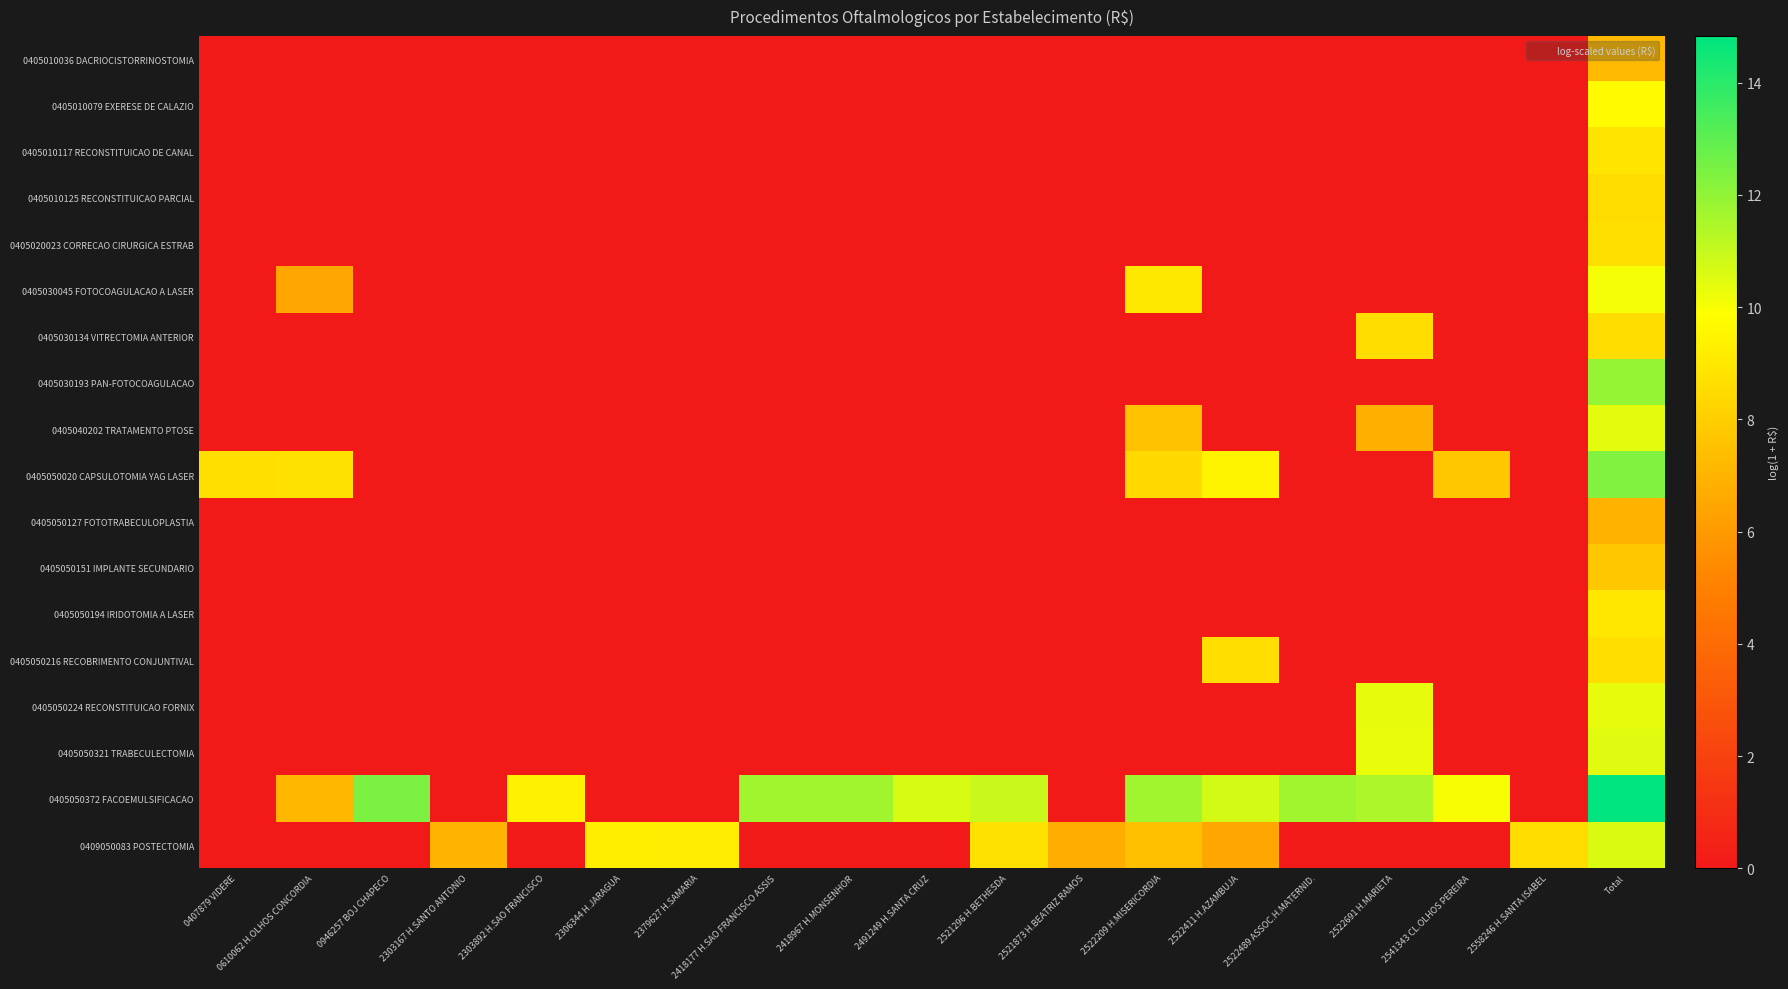

Reading left to right, transcribe all the data shown in this chart.

0405010036 DACRIOCISTORRINOSTOMIA: 0407879 VIDERE=0.0	0610062 H.OLHOS CONCORDIA=0.0	0946257 BOJ CHAPECO=0.0	2303167 H.SANTO ANTONIO=0.0	2303892 H.SAO FRANCISCO=0.0	2306344 H.JARAGUA=0.0	2379627 H.SAMARIA=0.0	2418177 H.SAO FRANCISCO ASSIS=0.0	2418967 H.MONSENHOR=0.0	2491249 H.SANTA CRUZ=0.0	2521296 H.BETHESDA=0.0	2521873 H.BEATRIZ RAMOS=0.0	2522209 H.MISERICORDIA=0.0	2522411 H.AZAMBUJA=0.0	2522489 ASSOC.H.MATERNID.=0.0	2522691 H.MARIETA=0.0	2541343 CL.OLHOS PEREIRA=0.0	2558246 H.SANTA ISABEL=0.0	Total=7.2
0405010079 EXERESE DE CALAZIO: 0407879 VIDERE=0.0	0610062 H.OLHOS CONCORDIA=0.0	0946257 BOJ CHAPECO=0.0	2303167 H.SANTO ANTONIO=0.0	2303892 H.SAO FRANCISCO=0.0	2306344 H.JARAGUA=0.0	2379627 H.SAMARIA=0.0	2418177 H.SAO FRANCISCO ASSIS=0.0	2418967 H.MONSENHOR=0.0	2491249 H.SANTA CRUZ=0.0	2521296 H.BETHESDA=0.0	2521873 H.BEATRIZ RAMOS=0.0	2522209 H.MISERICORDIA=0.0	2522411 H.AZAMBUJA=0.0	2522489 ASSOC.H.MATERNID.=0.0	2522691 H.MARIETA=0.0	2541343 CL.OLHOS PEREIRA=0.0	2558246 H.SANTA ISABEL=0.0	Total=9.7
0405010117 RECONSTITUICAO DE CANAL: 0407879 VIDERE=0.0	0610062 H.OLHOS CONCORDIA=0.0	0946257 BOJ CHAPECO=0.0	2303167 H.SANTO ANTONIO=0.0	2303892 H.SAO FRANCISCO=0.0	2306344 H.JARAGUA=0.0	2379627 H.SAMARIA=0.0	2418177 H.SAO FRANCISCO ASSIS=0.0	2418967 H.MONSENHOR=0.0	2491249 H.SANTA CRUZ=0.0	2521296 H.BETHESDA=0.0	2521873 H.BEATRIZ RAMOS=0.0	2522209 H.MISERICORDIA=0.0	2522411 H.AZAMBUJA=0.0	2522489 ASSOC.H.MATERNID.=0.0	2522691 H.MARIETA=0.0	2541343 CL.OLHOS PEREIRA=0.0	2558246 H.SANTA ISABEL=0.0	Total=8.8
0405010125 RECONSTITUICAO PARCIAL: 0407879 VIDERE=0.0	0610062 H.OLHOS CONCORDIA=0.0	0946257 BOJ CHAPECO=0.0	2303167 H.SANTO ANTONIO=0.0	2303892 H.SAO FRANCISCO=0.0	2306344 H.JARAGUA=0.0	2379627 H.SAMARIA=0.0	2418177 H.SAO FRANCISCO ASSIS=0.0	2418967 H.MONSENHOR=0.0	2491249 H.SANTA CRUZ=0.0	2521296 H.BETHESDA=0.0	2521873 H.BEATRIZ RAMOS=0.0	2522209 H.MISERICORDIA=0.0	2522411 H.AZAMBUJA=0.0	2522489 ASSOC.H.MATERNID.=0.0	2522691 H.MARIETA=0.0	2541343 CL.OLHOS PEREIRA=0.0	2558246 H.SANTA ISABEL=0.0	Total=8.6
0405020023 CORRECAO CIRURGICA ESTRAB: 0407879 VIDERE=0.0	0610062 H.OLHOS CONCORDIA=0.0	0946257 BOJ CHAPECO=0.0	2303167 H.SANTO ANTONIO=0.0	2303892 H.SAO FRANCISCO=0.0	2306344 H.JARAGUA=0.0	2379627 H.SAMARIA=0.0	2418177 H.SAO FRANCISCO ASSIS=0.0	2418967 H.MONSENHOR=0.0	2491249 H.SANTA CRUZ=0.0	2521296 H.BETHESDA=0.0	2521873 H.BEATRIZ RAMOS=0.0	2522209 H.MISERICORDIA=0.0	2522411 H.AZAMBUJA=0.0	2522489 ASSOC.H.MATERNID.=0.0	2522691 H.MARIETA=0.0	2541343 CL.OLHOS PEREIRA=0.0	2558246 H.SANTA ISABEL=0.0	Total=8.7
0405030045 FOTOCOAGULACAO A LASER: 0407879 VIDERE=0.0	0610062 H.OLHOS CONCORDIA=6.5	0946257 BOJ CHAPECO=0.0	2303167 H.SANTO ANTONIO=0.0	2303892 H.SAO FRANCISCO=0.0	2306344 H.JARAGUA=0.0	2379627 H.SAMARIA=0.0	2418177 H.SAO FRANCISCO ASSIS=0.0	2418967 H.MONSENHOR=0.0	2491249 H.SANTA CRUZ=0.0	2521296 H.BETHESDA=0.0	2521873 H.BEATRIZ RAMOS=0.0	2522209 H.MISERICORDIA=9.0	2522411 H.AZAMBUJA=0.0	2522489 ASSOC.H.MATERNID.=0.0	2522691 H.MARIETA=0.0	2541343 CL.OLHOS PEREIRA=0.0	2558246 H.SANTA ISABEL=0.0	Total=10.1
0405030134 VITRECTOMIA ANTERIOR: 0407879 VIDERE=0.0	0610062 H.OLHOS CONCORDIA=0.0	0946257 BOJ CHAPECO=0.0	2303167 H.SANTO ANTONIO=0.0	2303892 H.SAO FRANCISCO=0.0	2306344 H.JARAGUA=0.0	2379627 H.SAMARIA=0.0	2418177 H.SAO FRANCISCO ASSIS=0.0	2418967 H.MONSENHOR=0.0	2491249 H.SANTA CRUZ=0.0	2521296 H.BETHESDA=0.0	2521873 H.BEATRIZ RAMOS=0.0	2522209 H.MISERICORDIA=0.0	2522411 H.AZAMBUJA=0.0	2522489 ASSOC.H.MATERNID.=0.0	2522691 H.MARIETA=8.6	2541343 CL.OLHOS PEREIRA=0.0	2558246 H.SANTA ISABEL=0.0	Total=8.6
0405030193 PAN-FOTOCOAGULACAO: 0407879 VIDERE=0.0	0610062 H.OLHOS CONCORDIA=0.0	0946257 BOJ CHAPECO=0.0	2303167 H.SANTO ANTONIO=0.0	2303892 H.SAO FRANCISCO=0.0	2306344 H.JARAGUA=0.0	2379627 H.SAMARIA=0.0	2418177 H.SAO FRANCISCO ASSIS=0.0	2418967 H.MONSENHOR=0.0	2491249 H.SANTA CRUZ=0.0	2521296 H.BETHESDA=0.0	2521873 H.BEATRIZ RAMOS=0.0	2522209 H.MISERICORDIA=0.0	2522411 H.AZAMBUJA=0.0	2522489 ASSOC.H.MATERNID.=0.0	2522691 H.MARIETA=0.0	2541343 CL.OLHOS PEREIRA=0.0	2558246 H.SANTA ISABEL=0.0	Total=11.9
0405040202 TRATAMENTO PTOSE: 0407879 VIDERE=0.0	0610062 H.OLHOS CONCORDIA=0.0	0946257 BOJ CHAPECO=0.0	2303167 H.SANTO ANTONIO=0.0	2303892 H.SAO FRANCISCO=0.0	2306344 H.JARAGUA=0.0	2379627 H.SAMARIA=0.0	2418177 H.SAO FRANCISCO ASSIS=0.0	2418967 H.MONSENHOR=0.0	2491249 H.SANTA CRUZ=0.0	2521296 H.BETHESDA=0.0	2521873 H.BEATRIZ RAMOS=0.0	2522209 H.MISERICORDIA=7.5	2522411 H.AZAMBUJA=0.0	2522489 ASSOC.H.MATERNID.=0.0	2522691 H.MARIETA=6.8	2541343 CL.OLHOS PEREIRA=0.0	2558246 H.SANTA ISABEL=0.0	Total=10.4
0405050020 CAPSULOTOMIA YAG LASER: 0407879 VIDERE=8.6	0610062 H.OLHOS CONCORDIA=8.7	0946257 BOJ CHAPECO=0.0	2303167 H.SANTO ANTONIO=0.0	2303892 H.SAO FRANCISCO=0.0	2306344 H.JARAGUA=0.0	2379627 H.SAMARIA=0.0	2418177 H.SAO FRANCISCO ASSIS=0.0	2418967 H.MONSENHOR=0.0	2491249 H.SANTA CRUZ=0.0	2521296 H.BETHESDA=0.0	2521873 H.BEATRIZ RAMOS=0.0	2522209 H.MISERICORDIA=8.4	2522411 H.AZAMBUJA=9.5	2522489 ASSOC.H.MATERNID.=0.0	2522691 H.MARIETA=0.0	2541343 CL.OLHOS PEREIRA=7.7	2558246 H.SANTA ISABEL=0.0	Total=12.3
0405050127 FOTOTRABECULOPLASTIA: 0407879 VIDERE=0.0	0610062 H.OLHOS CONCORDIA=0.0	0946257 BOJ CHAPECO=0.0	2303167 H.SANTO ANTONIO=0.0	2303892 H.SAO FRANCISCO=0.0	2306344 H.JARAGUA=0.0	2379627 H.SAMARIA=0.0	2418177 H.SAO FRANCISCO ASSIS=0.0	2418967 H.MONSENHOR=0.0	2491249 H.SANTA CRUZ=0.0	2521296 H.BETHESDA=0.0	2521873 H.BEATRIZ RAMOS=0.0	2522209 H.MISERICORDIA=0.0	2522411 H.AZAMBUJA=0.0	2522489 ASSOC.H.MATERNID.=0.0	2522691 H.MARIETA=0.0	2541343 CL.OLHOS PEREIRA=0.0	2558246 H.SANTA ISABEL=0.0	Total=6.9
0405050151 IMPLANTE SECUNDARIO: 0407879 VIDERE=0.0	0610062 H.OLHOS CONCORDIA=0.0	0946257 BOJ CHAPECO=0.0	2303167 H.SANTO ANTONIO=0.0	2303892 H.SAO FRANCISCO=0.0	2306344 H.JARAGUA=0.0	2379627 H.SAMARIA=0.0	2418177 H.SAO FRANCISCO ASSIS=0.0	2418967 H.MONSENHOR=0.0	2491249 H.SANTA CRUZ=0.0	2521296 H.BETHESDA=0.0	2521873 H.BEATRIZ RAMOS=0.0	2522209 H.MISERICORDIA=0.0	2522411 H.AZAMBUJA=0.0	2522489 ASSOC.H.MATERNID.=0.0	2522691 H.MARIETA=0.0	2541343 CL.OLHOS PEREIRA=0.0	2558246 H.SANTA ISABEL=0.0	Total=7.7
0405050194 IRIDOTOMIA A LASER: 0407879 VIDERE=0.0	0610062 H.OLHOS CONCORDIA=0.0	0946257 BOJ CHAPECO=0.0	2303167 H.SANTO ANTONIO=0.0	2303892 H.SAO FRANCISCO=0.0	2306344 H.JARAGUA=0.0	2379627 H.SAMARIA=0.0	2418177 H.SAO FRANCISCO ASSIS=0.0	2418967 H.MONSENHOR=0.0	2491249 H.SANTA CRUZ=0.0	2521296 H.BETHESDA=0.0	2521873 H.BEATRIZ RAMOS=0.0	2522209 H.MISERICORDIA=0.0	2522411 H.AZAMBUJA=0.0	2522489 ASSOC.H.MATERNID.=0.0	2522691 H.MARIETA=0.0	2541343 CL.OLHOS PEREIRA=0.0	2558246 H.SANTA ISABEL=0.0	Total=9.0
0405050216 RECOBRIMENTO CONJUNTIVAL: 0407879 VIDERE=0.0	0610062 H.OLHOS CONCORDIA=0.0	0946257 BOJ CHAPECO=0.0	2303167 H.SANTO ANTONIO=0.0	2303892 H.SAO FRANCISCO=0.0	2306344 H.JARAGUA=0.0	2379627 H.SAMARIA=0.0	2418177 H.SAO FRANCISCO ASSIS=0.0	2418967 H.MONSENHOR=0.0	2491249 H.SANTA CRUZ=0.0	2521296 H.BETHESDA=0.0	2521873 H.BEATRIZ RAMOS=0.0	2522209 H.MISERICORDIA=0.0	2522411 H.AZAMBUJA=8.6	2522489 ASSOC.H.MATERNID.=0.0	2522691 H.MARIETA=0.0	2541343 CL.OLHOS PEREIRA=0.0	2558246 H.SANTA ISABEL=0.0	Total=8.6
0405050224 RECONSTITUICAO FORNIX: 0407879 VIDERE=0.0	0610062 H.OLHOS CONCORDIA=0.0	0946257 BOJ CHAPECO=0.0	2303167 H.SANTO ANTONIO=0.0	2303892 H.SAO FRANCISCO=0.0	2306344 H.JARAGUA=0.0	2379627 H.SAMARIA=0.0	2418177 H.SAO FRANCISCO ASSIS=0.0	2418967 H.MONSENHOR=0.0	2491249 H.SANTA CRUZ=0.0	2521296 H.BETHESDA=0.0	2521873 H.BEATRIZ RAMOS=0.0	2522209 H.MISERICORDIA=0.0	2522411 H.AZAMBUJA=0.0	2522489 ASSOC.H.MATERNID.=0.0	2522691 H.MARIETA=10.4	2541343 CL.OLHOS PEREIRA=0.0	2558246 H.SANTA ISABEL=0.0	Total=10.4
0405050321 TRABECULECTOMIA: 0407879 VIDERE=0.0	0610062 H.OLHOS CONCORDIA=0.0	0946257 BOJ CHAPECO=0.0	2303167 H.SANTO ANTONIO=0.0	2303892 H.SAO FRANCISCO=0.0	2306344 H.JARAGUA=0.0	2379627 H.SAMARIA=0.0	2418177 H.SAO FRANCISCO ASSIS=0.0	2418967 H.MONSENHOR=0.0	2491249 H.SANTA CRUZ=0.0	2521296 H.BETHESDA=0.0	2521873 H.BEATRIZ RAMOS=0.0	2522209 H.MISERICORDIA=0.0	2522411 H.AZAMBUJA=0.0	2522489 ASSOC.H.MATERNID.=0.0	2522691 H.MARIETA=10.3	2541343 CL.OLHOS PEREIRA=0.0	2558246 H.SANTA ISABEL=0.0	Total=10.5
0405050372 FACOEMULSIFICACAO: 0407879 VIDERE=0.0	0610062 H.OLHOS CONCORDIA=7.1	0946257 BOJ CHAPECO=12.4	2303167 H.SANTO ANTONIO=0.0	2303892 H.SAO FRANCISCO=9.4	2306344 H.JARAGUA=0.0	2379627 H.SAMARIA=0.0	2418177 H.SAO FRANCISCO ASSIS=11.7	2418967 H.MONSENHOR=11.7	2491249 H.SANTA CRUZ=10.6	2521296 H.BETHESDA=10.9	2521873 H.BEATRIZ RAMOS=0.0	2522209 H.MISERICORDIA=11.7	2522411 H.AZAMBUJA=10.7	2522489 ASSOC.H.MATERNID.=11.7	2522691 H.MARIETA=11.5	2541343 CL.OLHOS PEREIRA=10.0	2558246 H.SANTA ISABEL=0.0	Total=14.8
0409050083 POSTECTOMIA: 0407879 VIDERE=0.0	0610062 H.OLHOS CONCORDIA=0.0	0946257 BOJ CHAPECO=0.0	2303167 H.SANTO ANTONIO=7.0	2303892 H.SAO FRANCISCO=0.0	2306344 H.JARAGUA=9.3	2379627 H.SAMARIA=9.2	2418177 H.SAO FRANCISCO ASSIS=0.0	2418967 H.MONSENHOR=0.0	2491249 H.SANTA CRUZ=0.0	2521296 H.BETHESDA=8.7	2521873 H.BEATRIZ RAMOS=6.8	2522209 H.MISERICORDIA=7.5	2522411 H.AZAMBUJA=6.5	2522489 ASSOC.H.MATERNID.=0.0	2522691 H.MARIETA=0.0	2541343 CL.OLHOS PEREIRA=0.0	2558246 H.SANTA ISABEL=8.6	Total=10.6